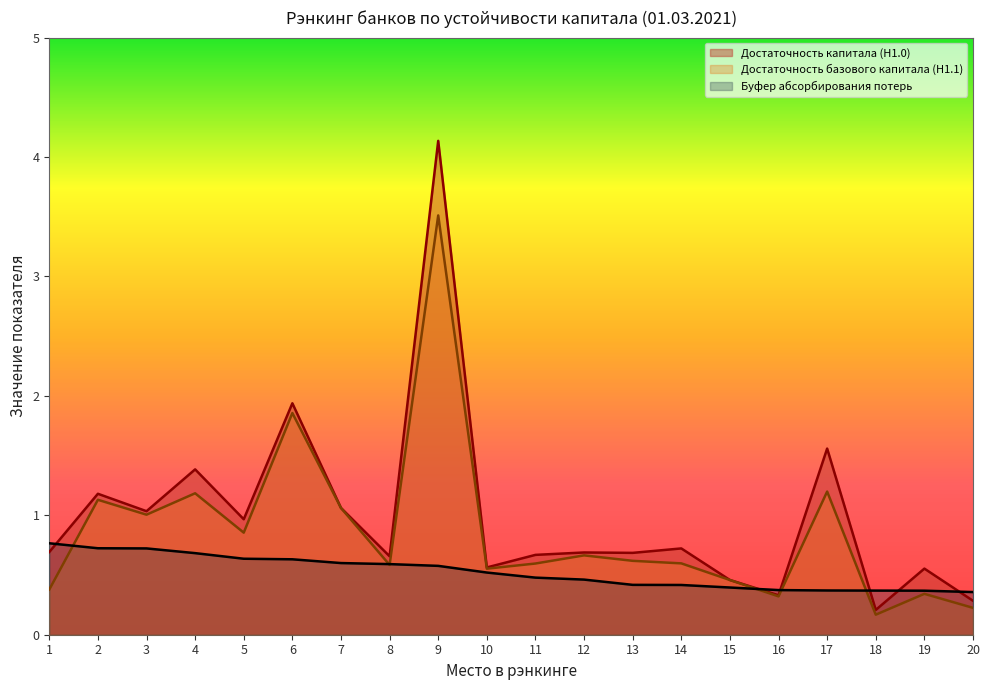

True or false: Достаточность базового капитала (Н1.1) has a value of 1.1 at 2.

True